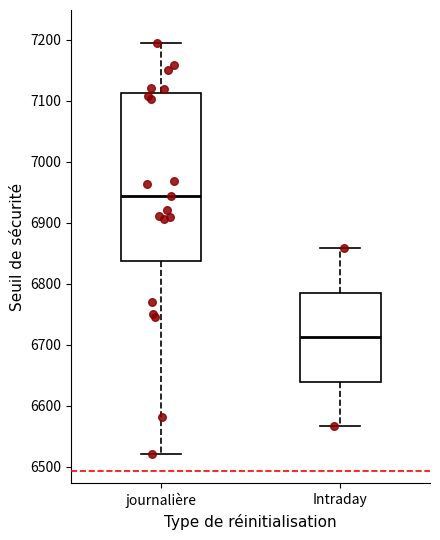

Which box has the lowest median line?

Intraday